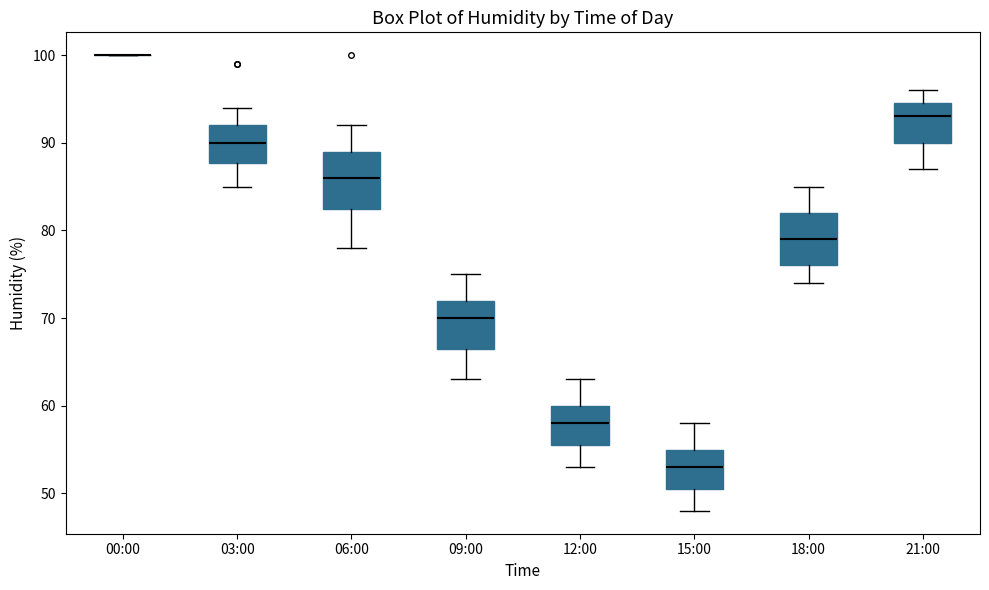

Reading left to right, transcribe this box plot: for each box, give where its median line is, the range the box spans, and where its two whiskers end, as read against the y-axis. The values are not printed on the chart, so give them approximately, as read against the axis.

00:00: box collapsed to a line at 100, whiskers 100 to 100
03:00: median 90, box 88 to 92, whiskers 85 to 94
06:00: median 86, box 83 to 89, whiskers 78 to 92
09:00: median 70, box 67 to 72, whiskers 63 to 75
12:00: median 58, box 56 to 60, whiskers 53 to 63
15:00: median 53, box 51 to 55, whiskers 48 to 58
18:00: median 79, box 76 to 82, whiskers 74 to 85
21:00: median 93, box 90 to 95, whiskers 87 to 96